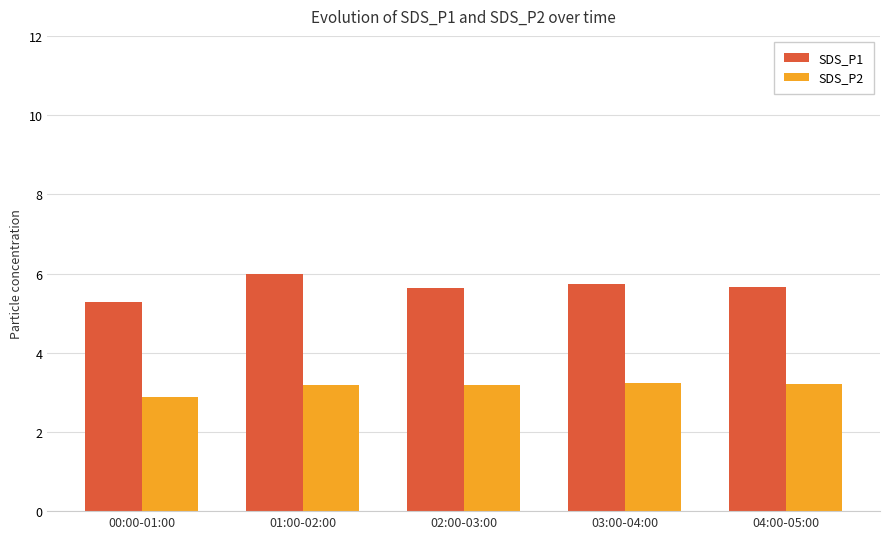

What is the label of the 1st bar from the left?

00:00-01:00